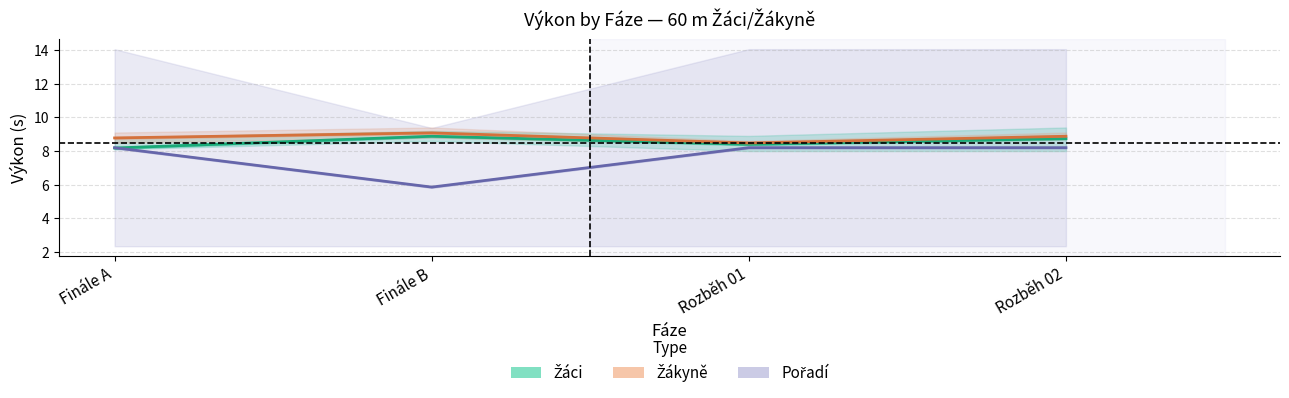

How many lines are shown in the chart?

3